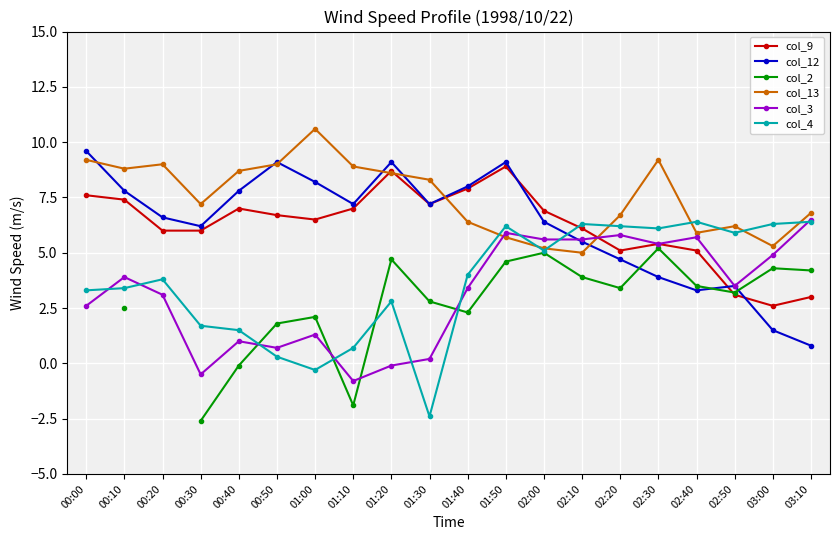

At which label does col_4 first exceed 4?

01:50